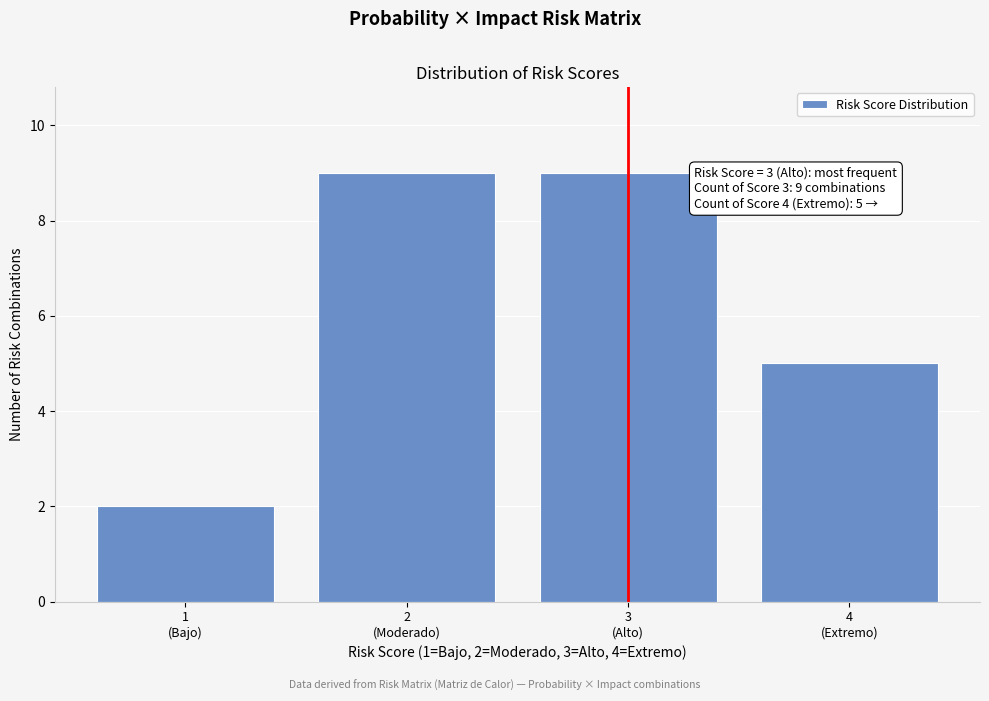

Reading left to right, list all the values displayed in this chart.

2	9	9	5